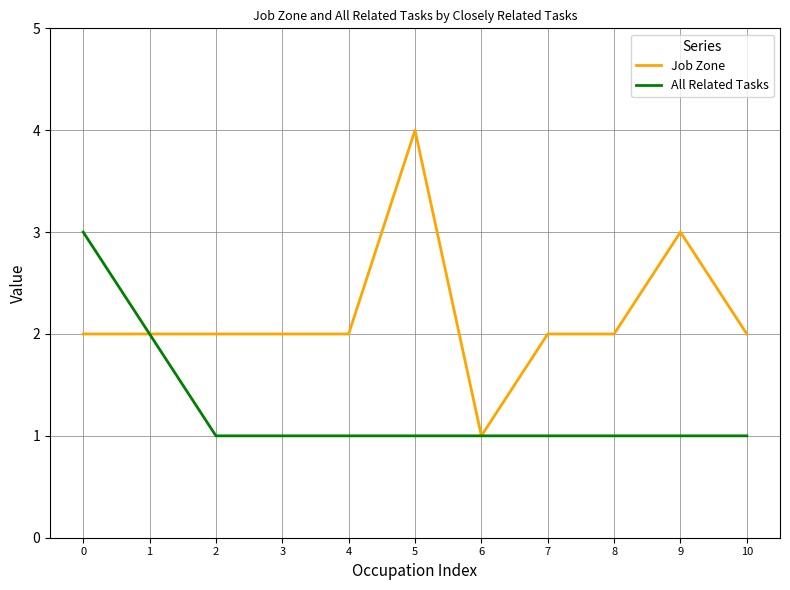

List the series in order of their overall mean, highest first.

Job Zone, All Related Tasks